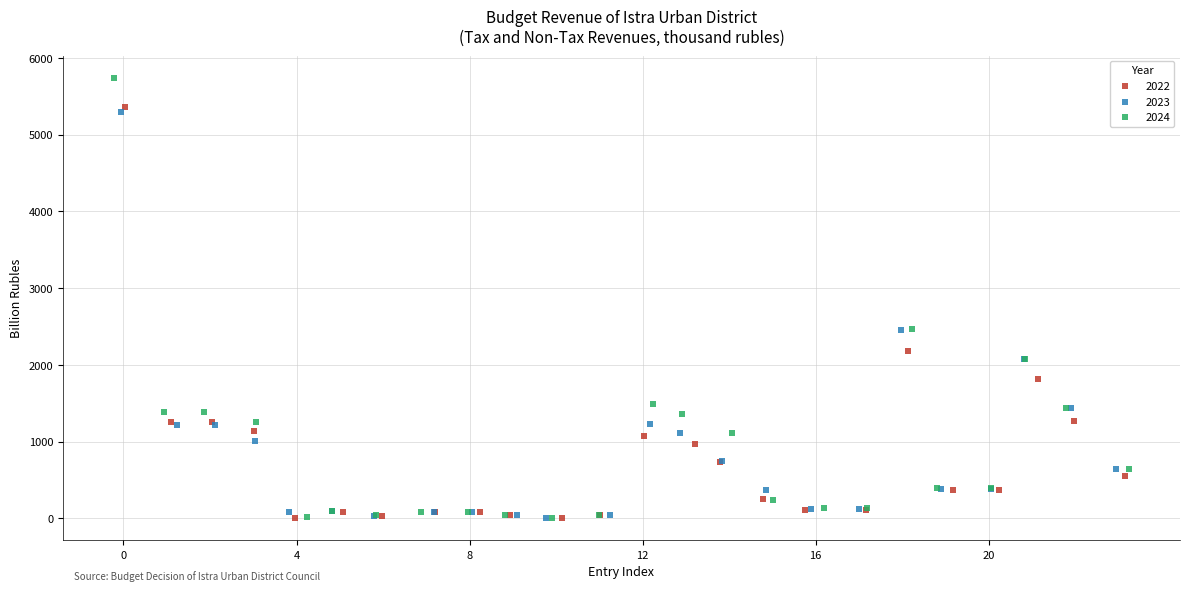

Which series reaches the maximum Y coordinate?

2024